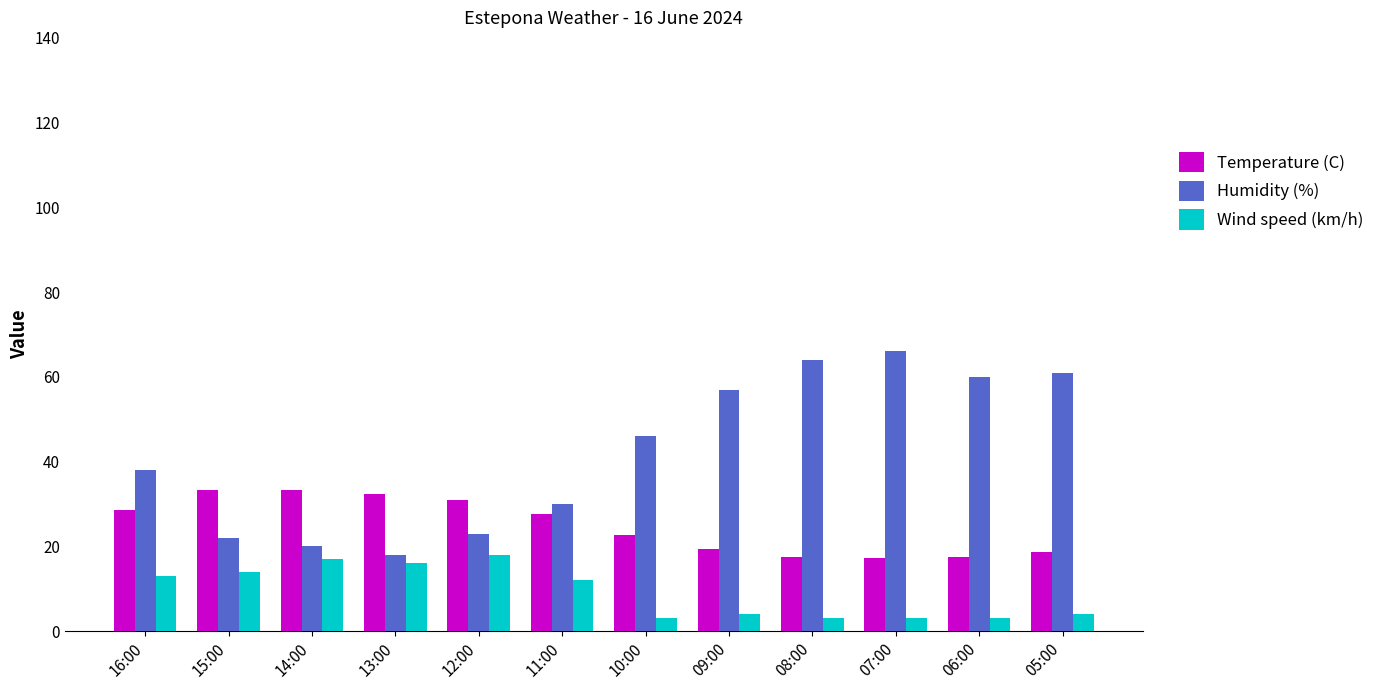

Are the bars grouped side by side (vs. stacked)?

Yes